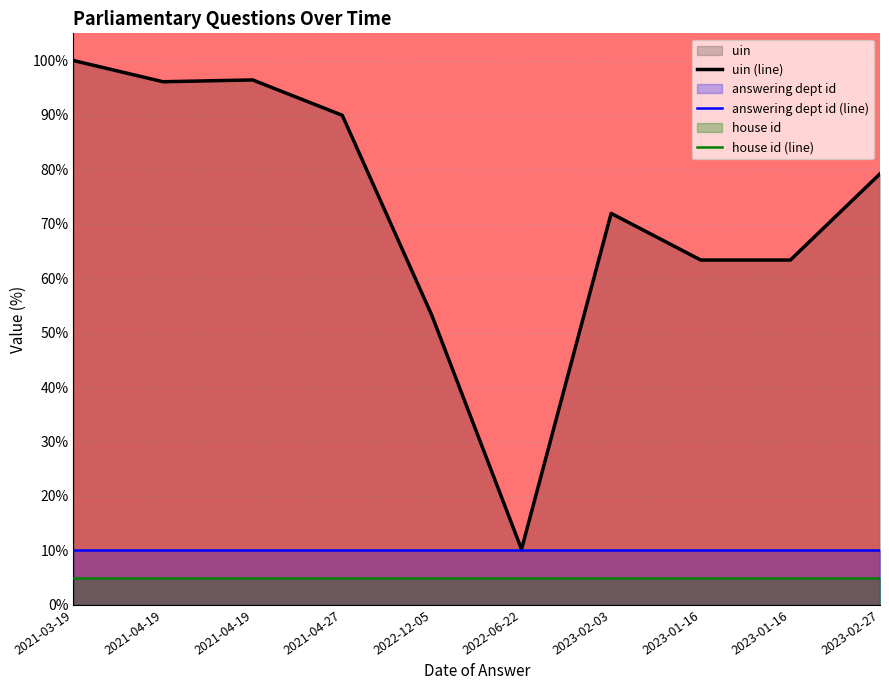

Rank the series at 2021-03-19 from lowest to highest value.

house id (line), answering dept id (line), uin (line)